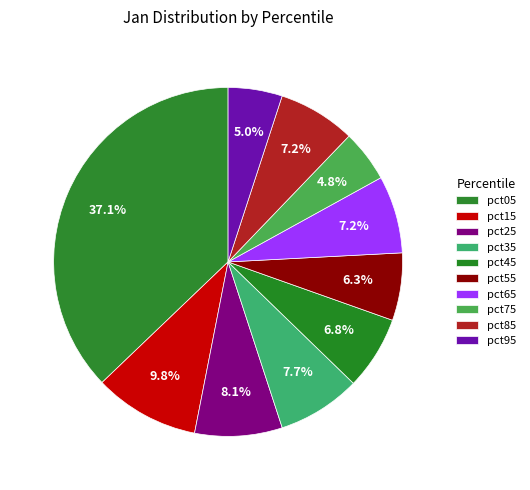

Is it true that pct85 is 1% of the pie?

False